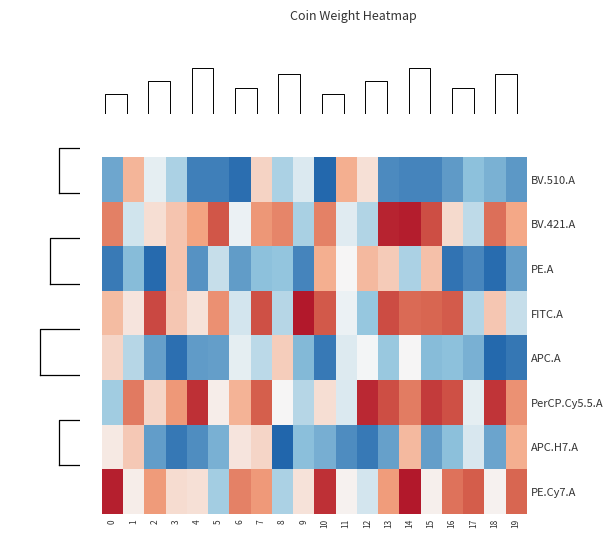

Which series has the widest spread of values?

FITC.A